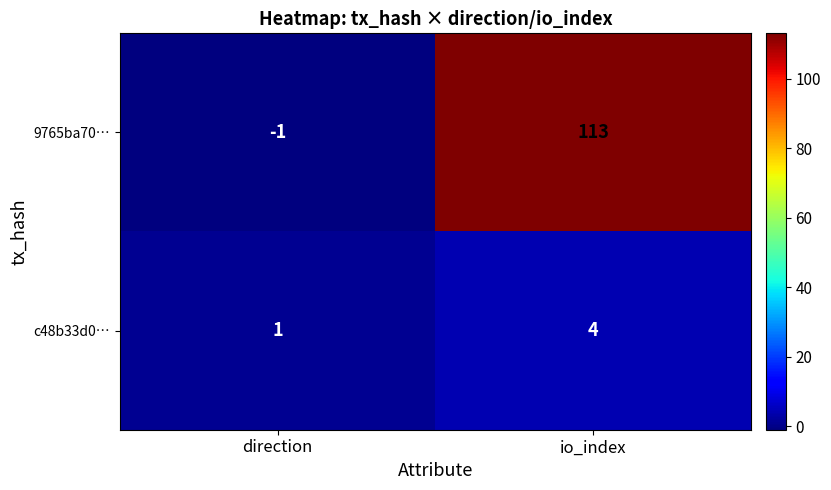

The c48b33d0… series shows 4 at io_index. True or false?

True